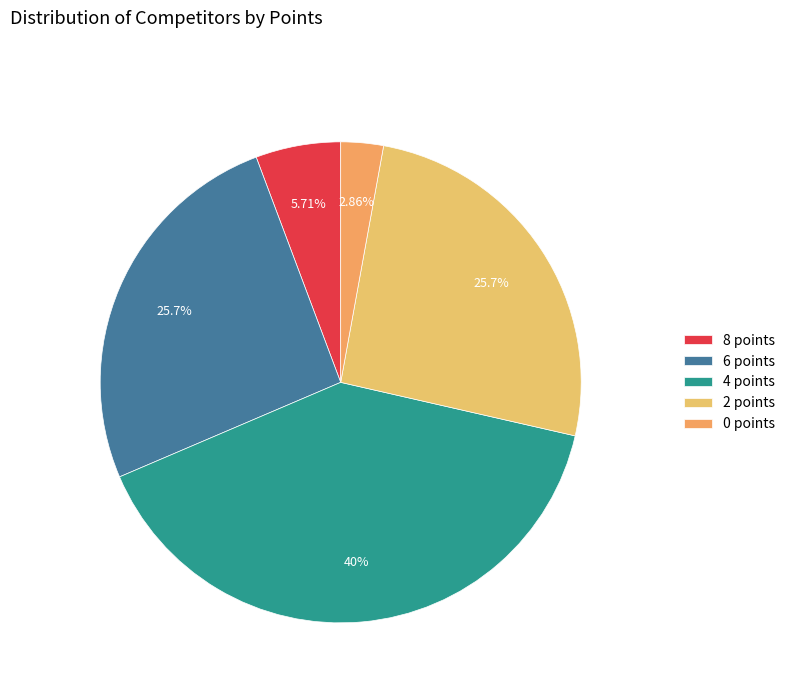

The 6 points slice represents 19% of the pie. True or false?

False